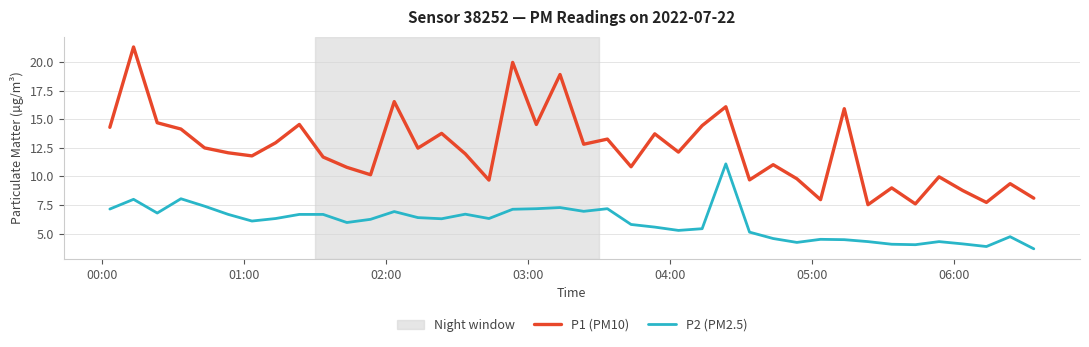

Rank the series by their average value, from highest to lowest.

P1 (PM10), P2 (PM2.5)